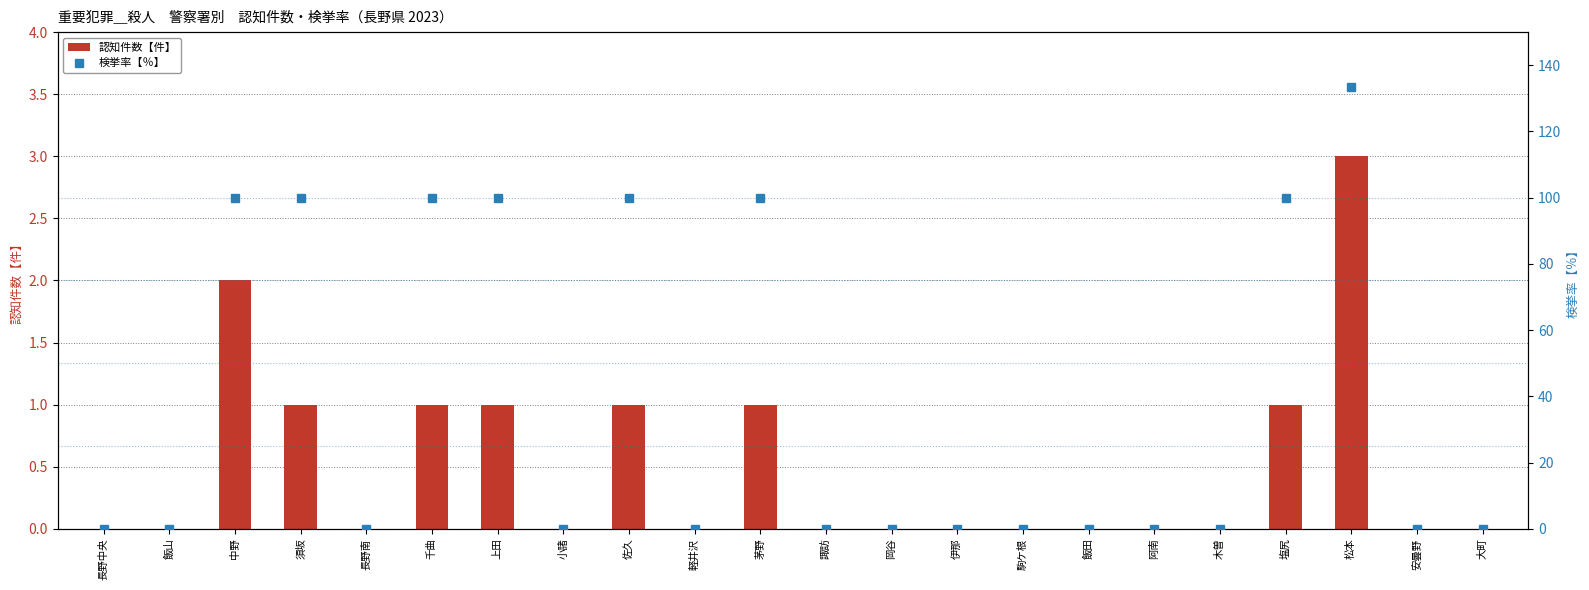

What position from the right is 塩尻?

4